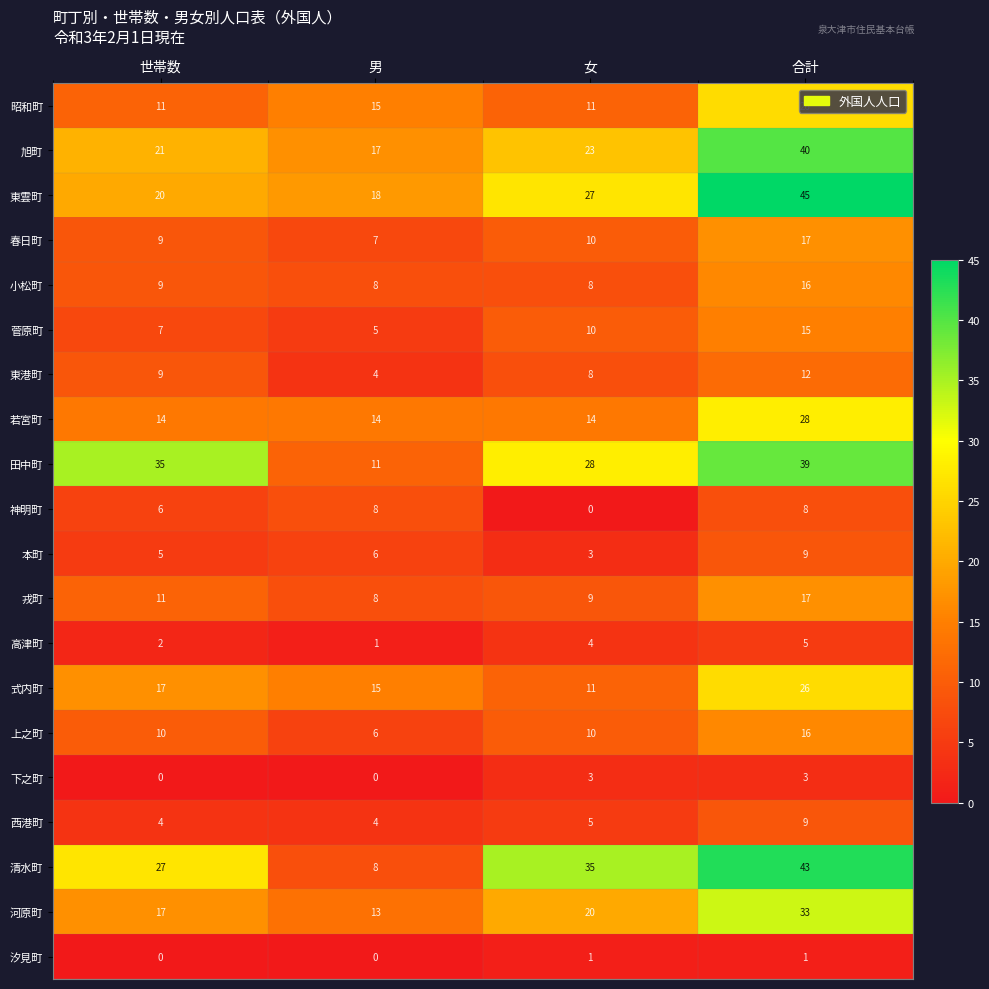

The 上之町 series shows 10 at 世帯数. True or false?

True